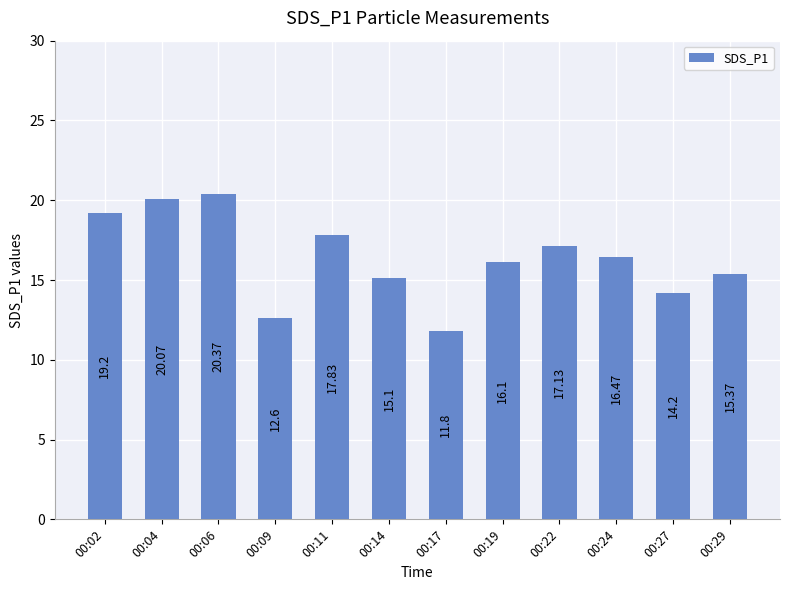

List the labels in order of value, largest first.

00:06, 00:04, 00:02, 00:11, 00:22, 00:24, 00:19, 00:29, 00:14, 00:27, 00:09, 00:17